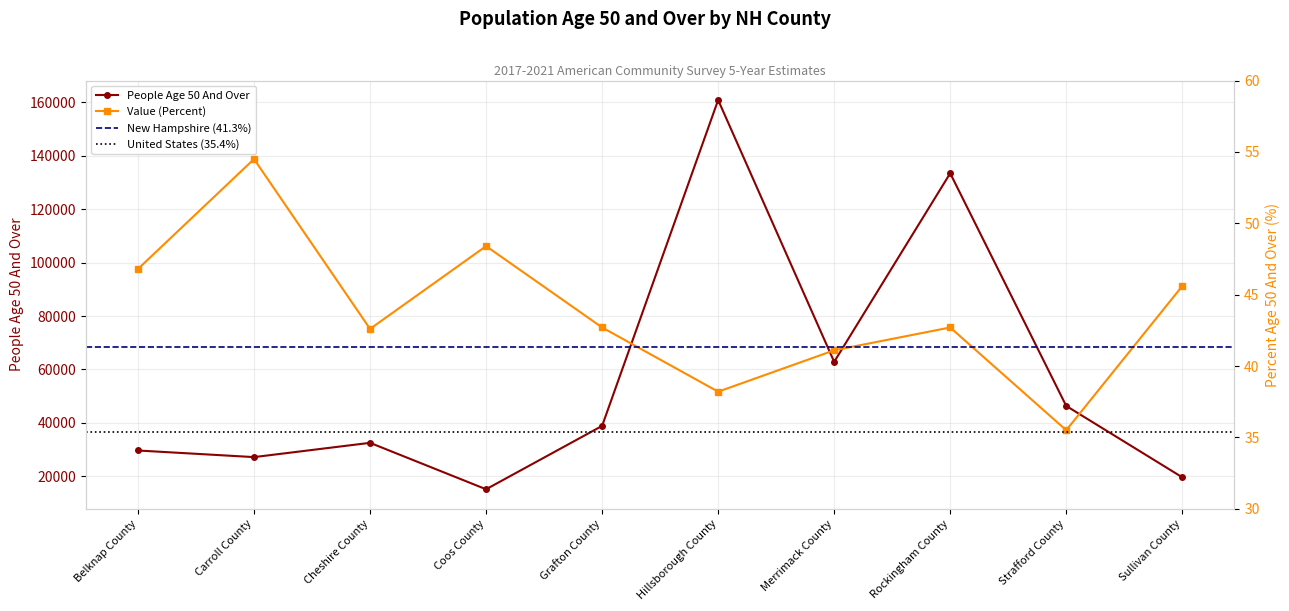

True or false: People Age 50 And Over and Value (Percent) cross at least once.

False